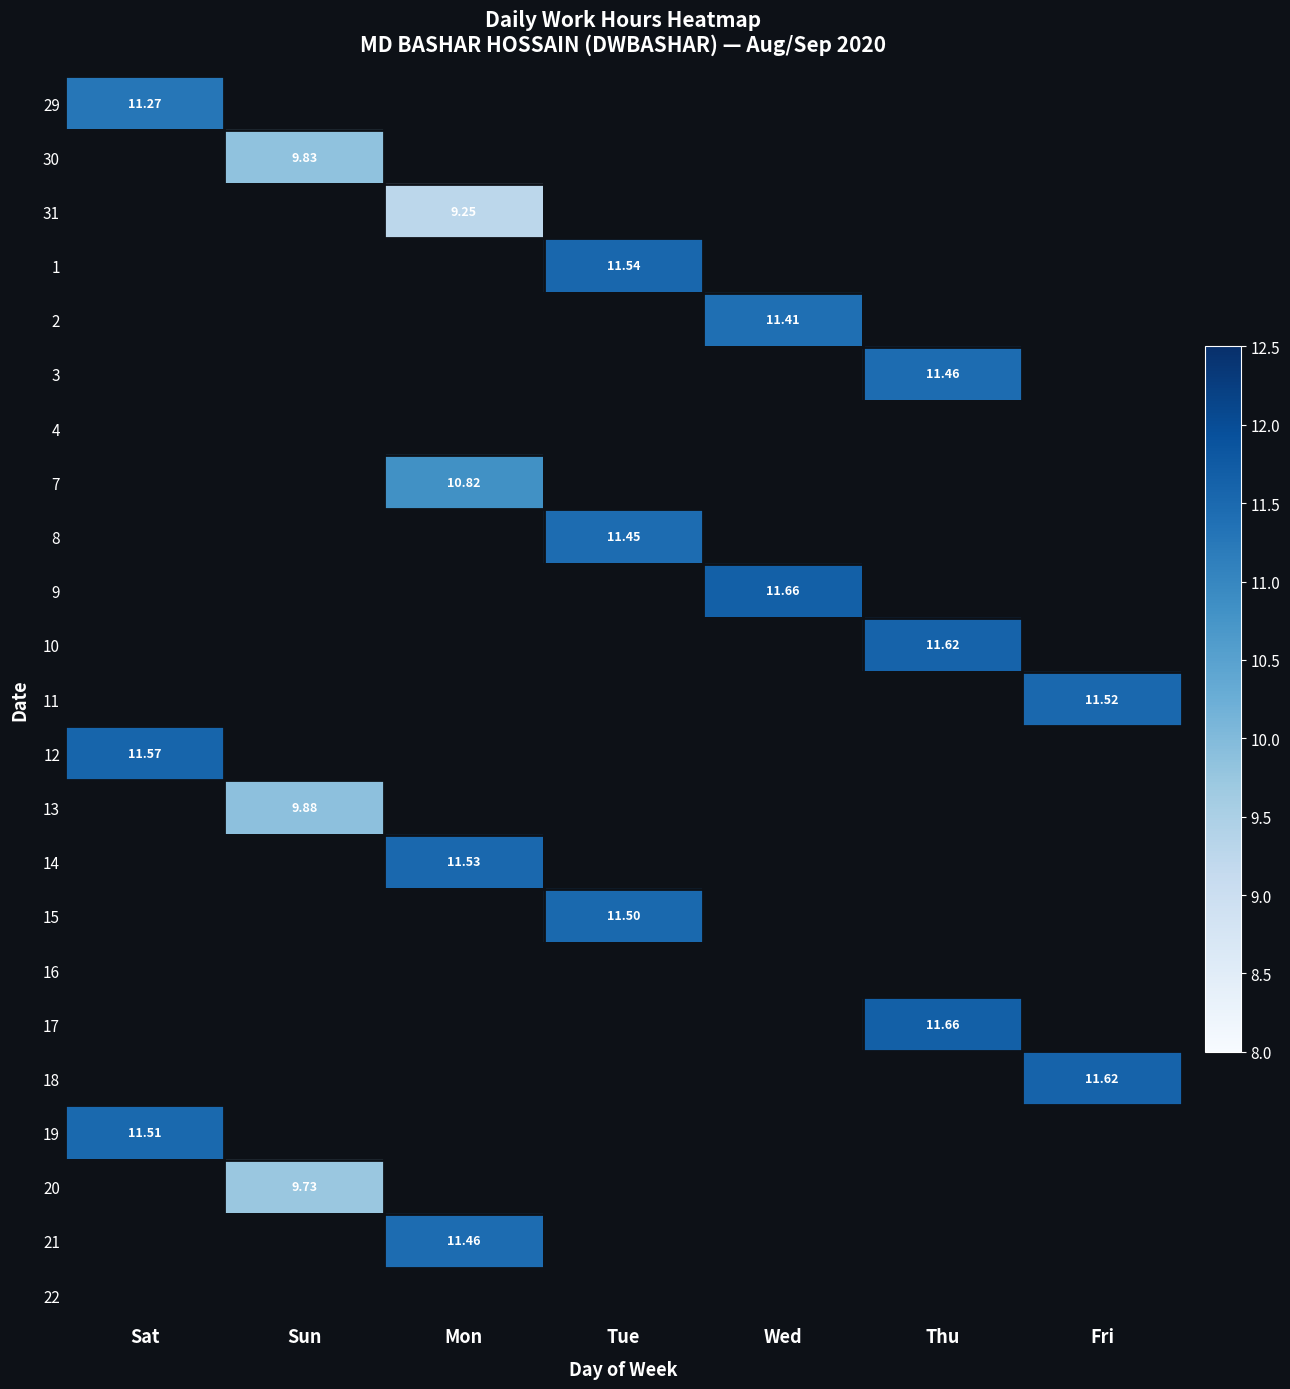

At which label does 15 first exceed 11?

Tue